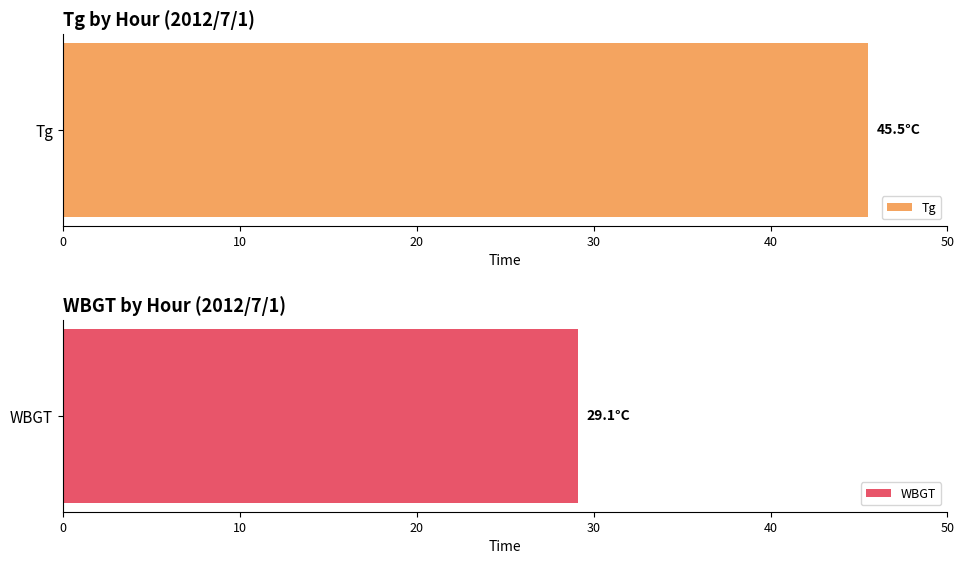

At how many categories does at least one series exceed 44?

1